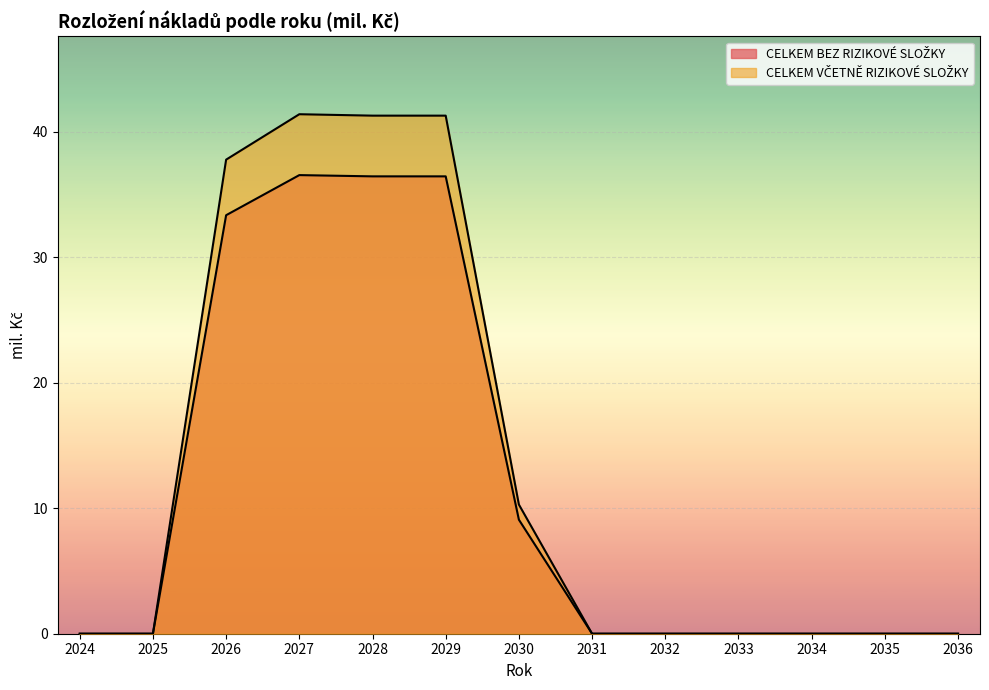

Which category has the highest value in the CELKEM BEZ RIZIKOVÉ SLOŽKY series?

2027